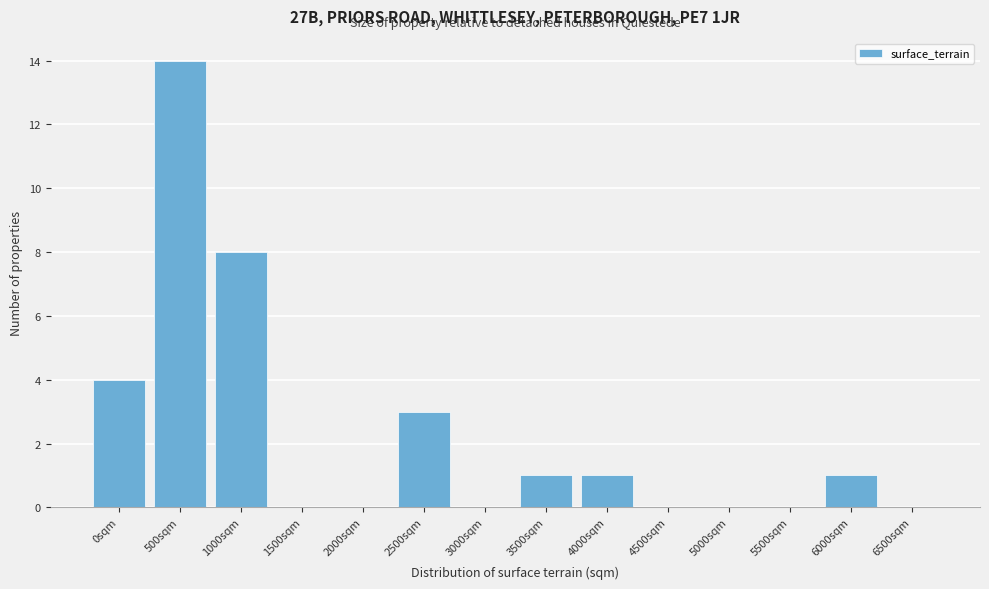

Reading left to right, transcribe all the data shown in this chart.

0sqm=4	500sqm=14	1000sqm=8	1500sqm=0	2000sqm=0	2500sqm=3	3000sqm=0	3500sqm=1	4000sqm=1	4500sqm=0	5000sqm=0	5500sqm=0	6000sqm=1	6500sqm=0